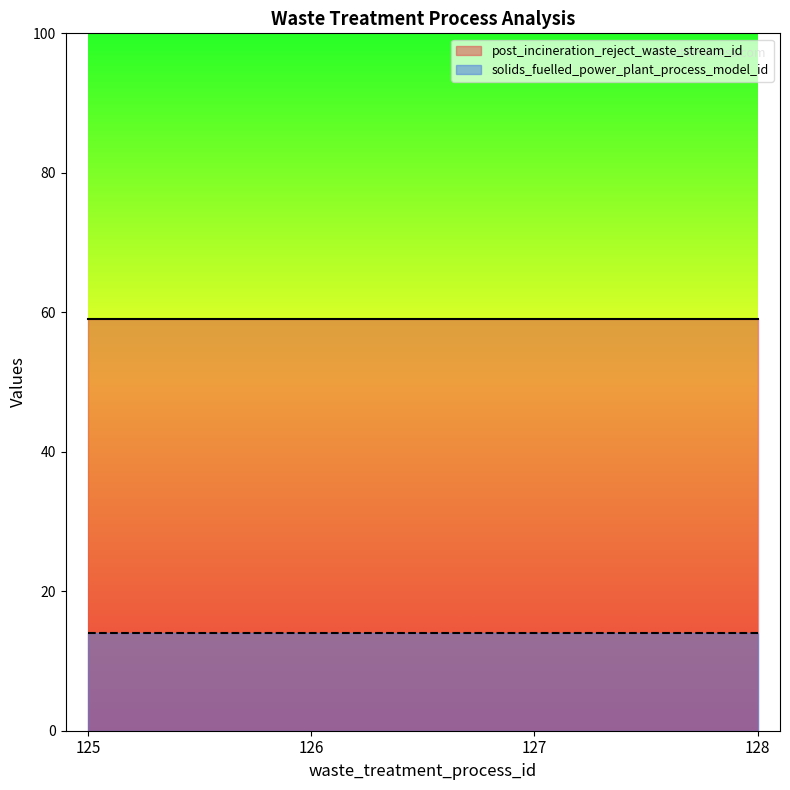

At how many categories does at least one series exceed 49?

4